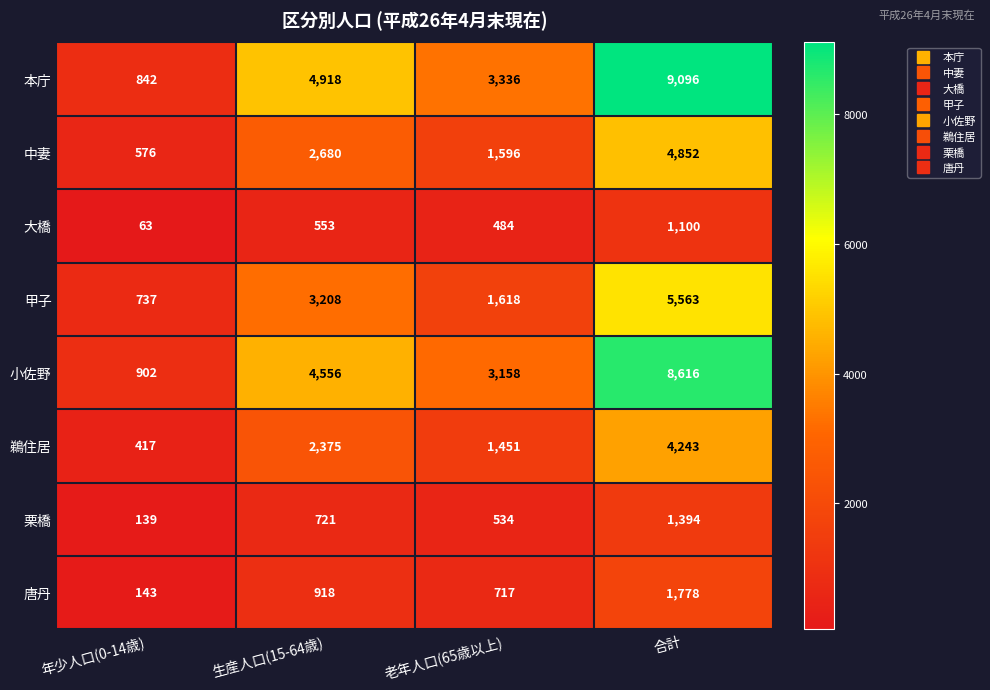

What is the average value of the 本庁 series?

4548